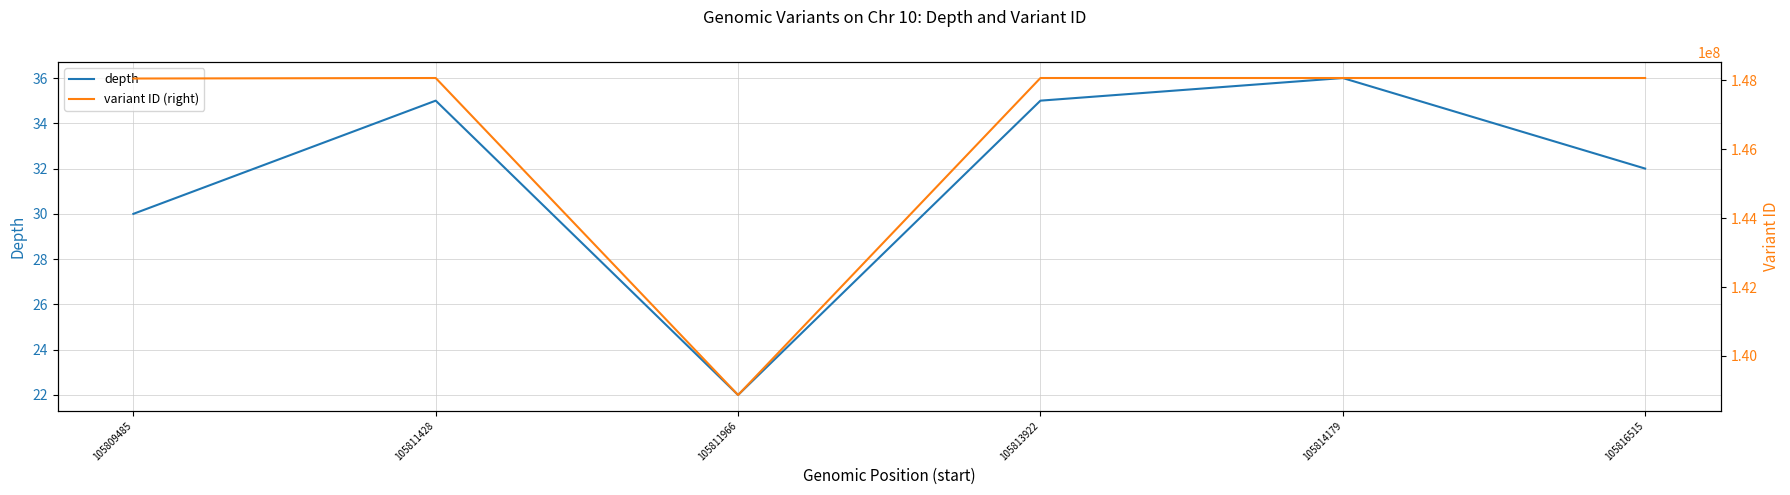

Reading left to right, list all the values displayed in this chart.

depth: 105809485=30	105811428=35	105811966=22	105813922=35	105814179=36	105816515=32
variant ID (right): 105809485=148049542	105811428=148064191	105811966=138868164	105813922=148064192	105814179=148064193	105816515=148064194